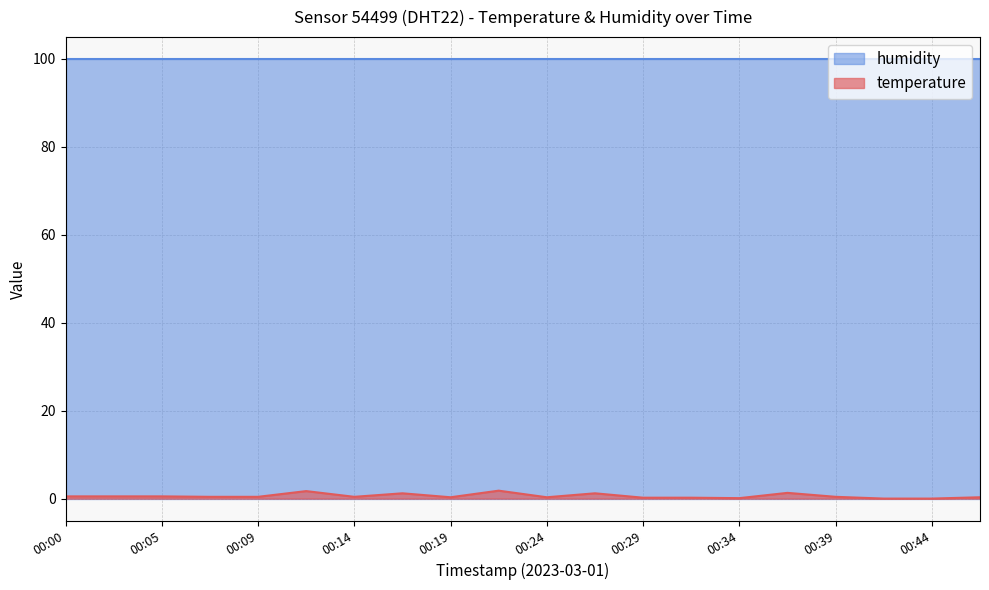

Rank the series by their average value, from lowest to highest.

temperature, humidity